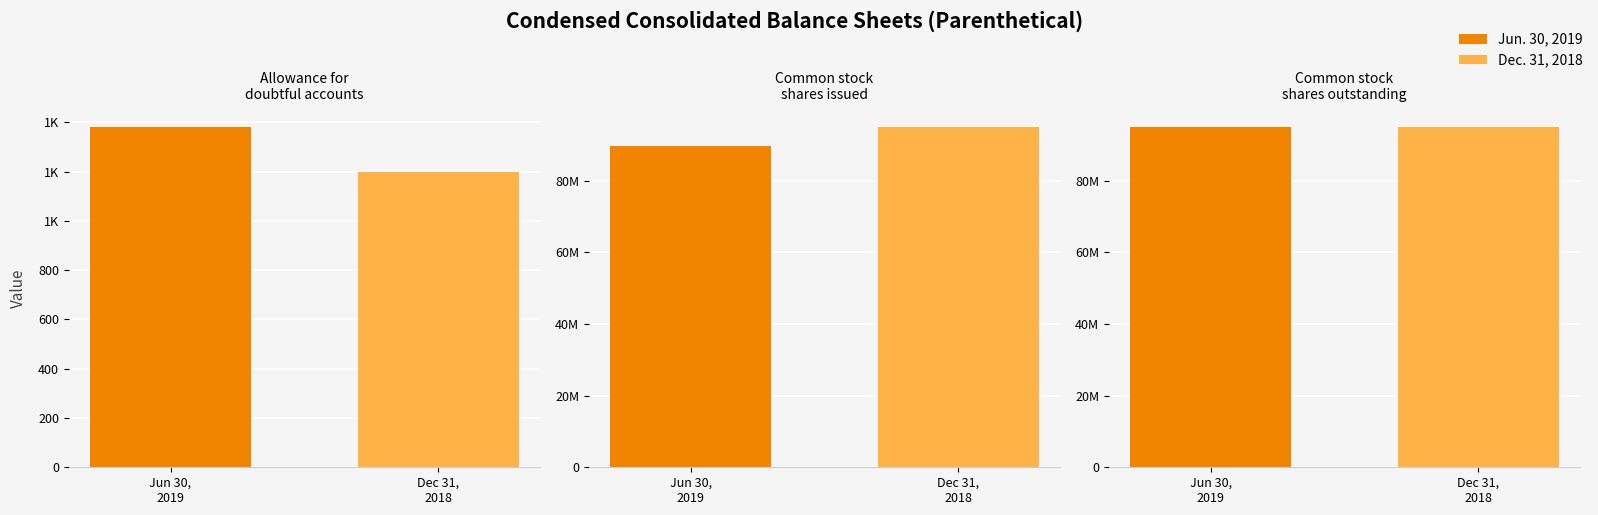

What is the difference between the highest and lowest values at Common stock, shares issued?

5201975